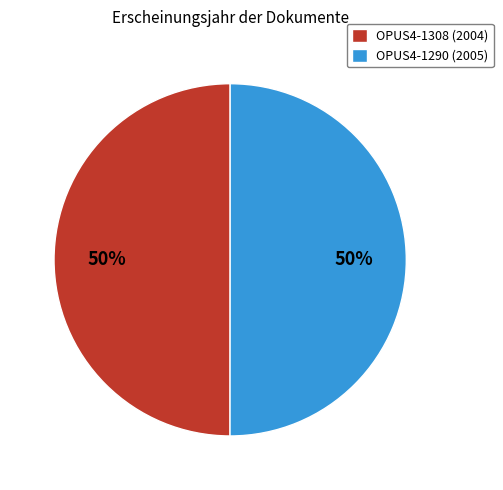

True or false: OPUS4-1308 (2004) accounts for 50% of the total.

True